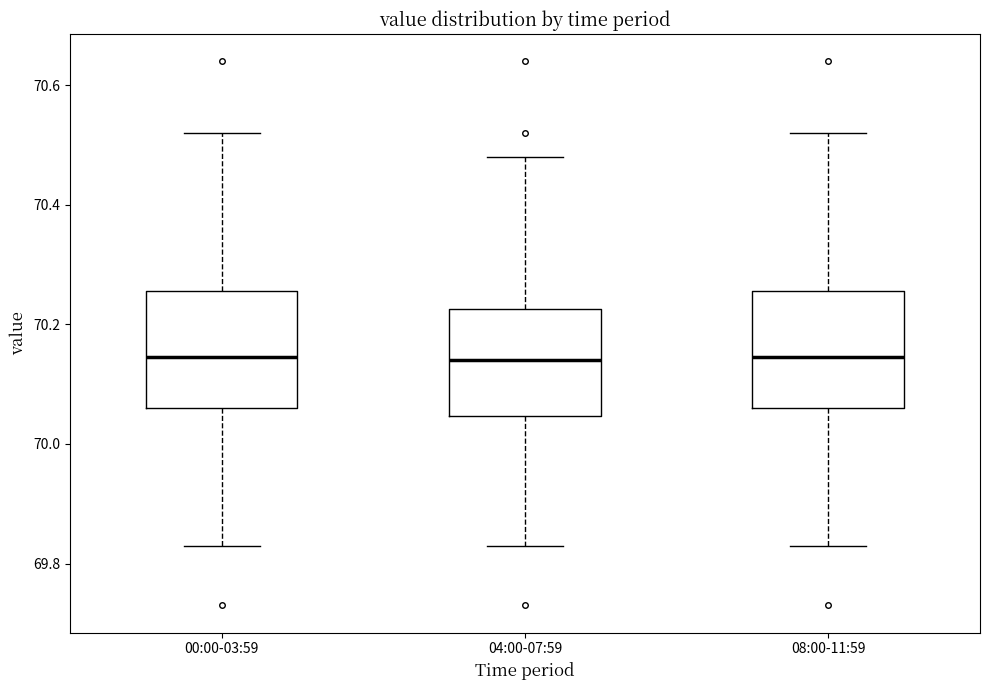

Reading left to right, transcribe this box plot: for each box, give where its median line is, the range the box spans, and where its two whiskers end, as read against the y-axis. The values are not printed on the chart, so give them approximately, as read against the axis.

00:00-03:59: median 70.14, box 70.06 to 70.26, whiskers 69.84 to 70.52
04:00-07:59: median 70.14, box 70.04 to 70.22, whiskers 69.84 to 70.48
08:00-11:59: median 70.14, box 70.06 to 70.26, whiskers 69.84 to 70.52